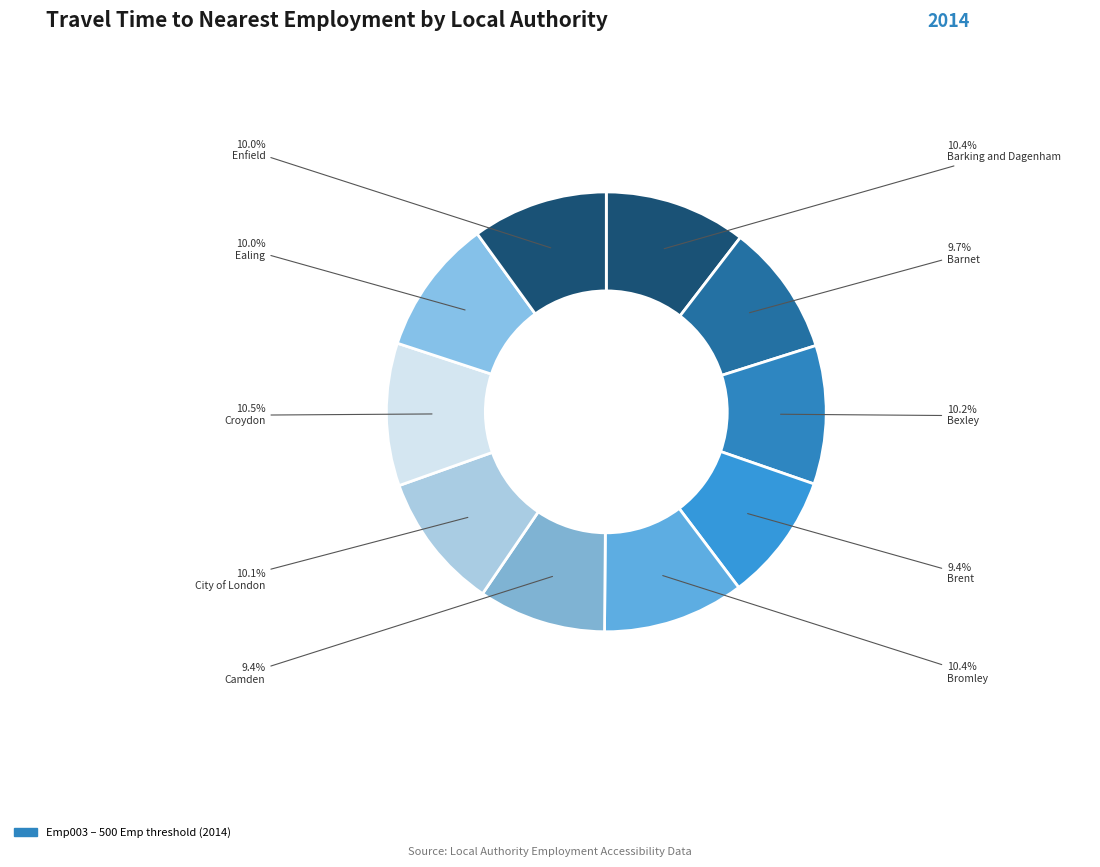

Rank the categories by value from highest to lowest.

Croydon, Barking and Dagenham, Bromley, Bexley, City of London, Enfield, Ealing, Barnet, Brent, Camden